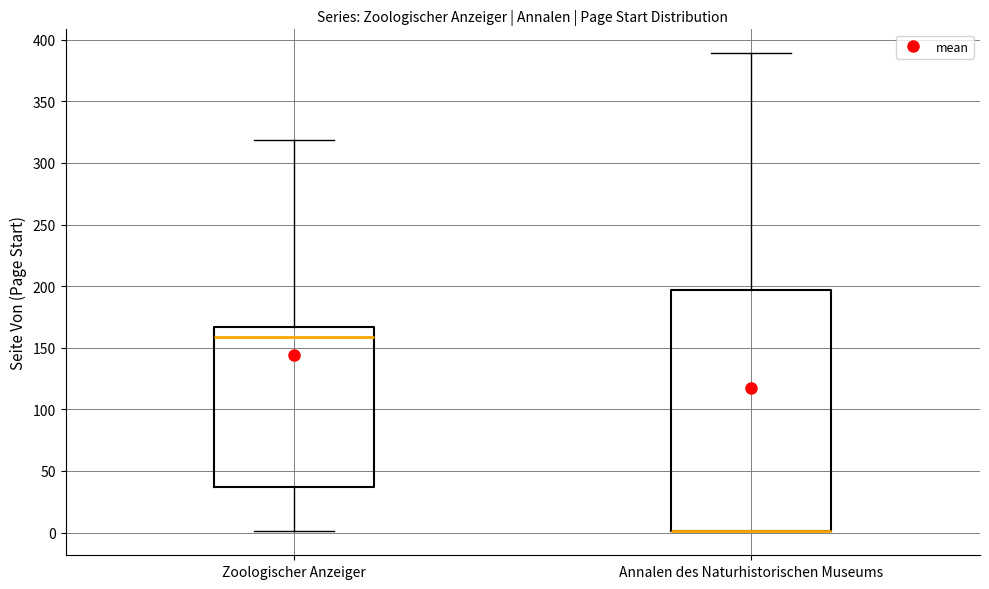

Which box is the tallest, from its lower edge to its upper edge?

Annalen des Naturhistorischen Museums